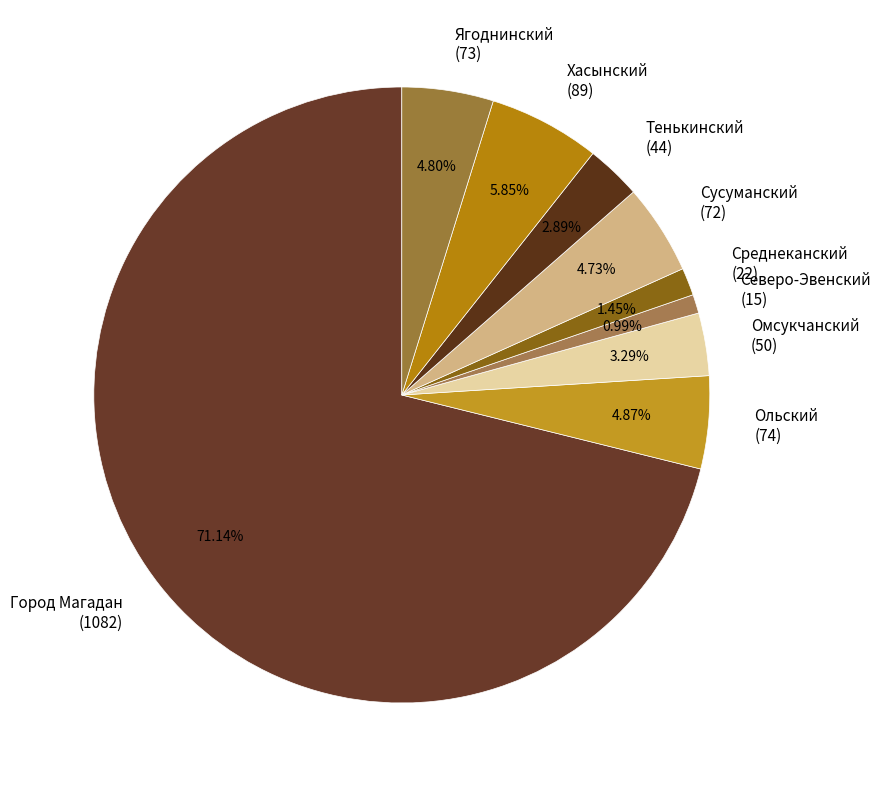

Which has a higher value, Сусуманский (72) or Город Магадан (1082)?

Город Магадан (1082)